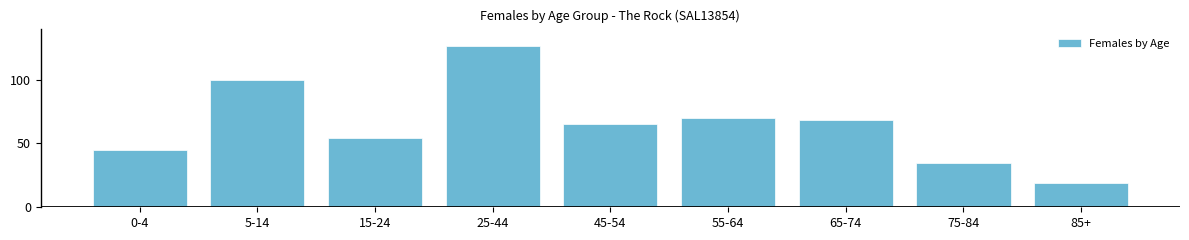

Reading left to right, list all the values displayed in this chart.

45	100	54	126	65	70	68	35	19